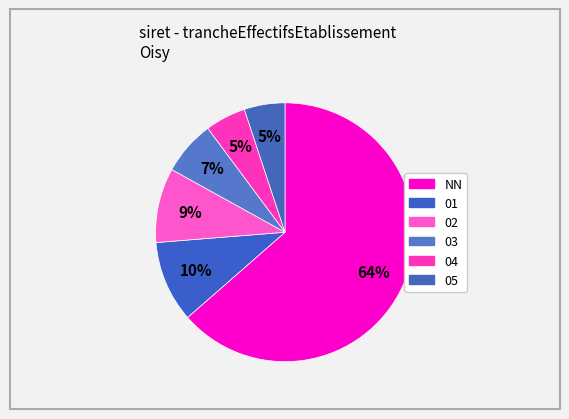

Which has a higher value, 04 or NN?

NN